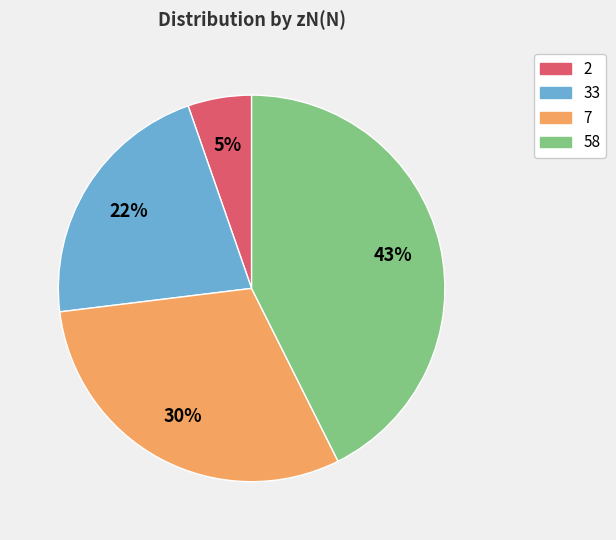

Which slice is the smallest?

2